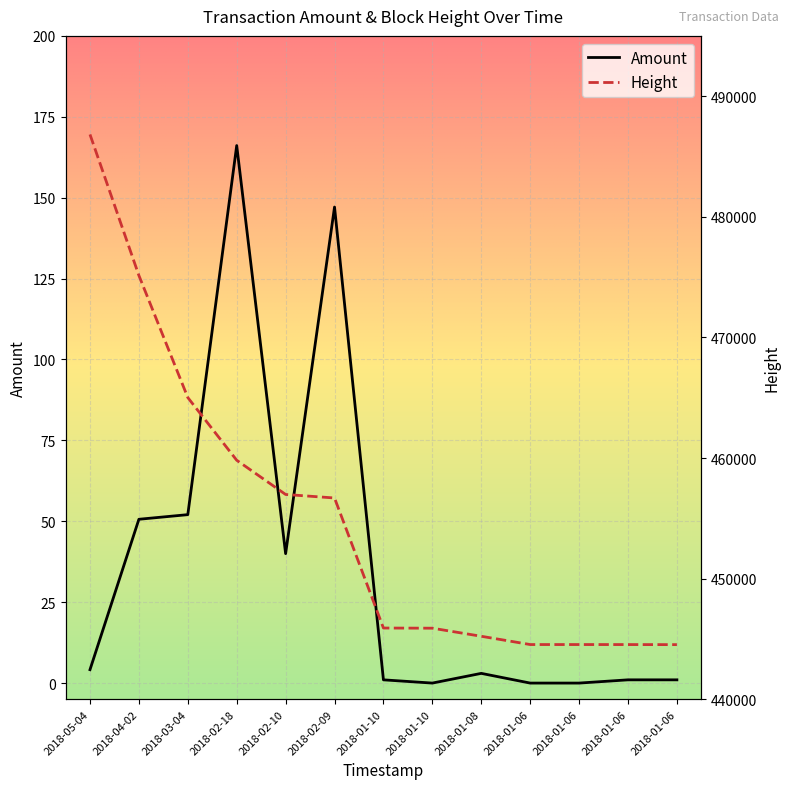

What is the sum of all Amount values?

466.0